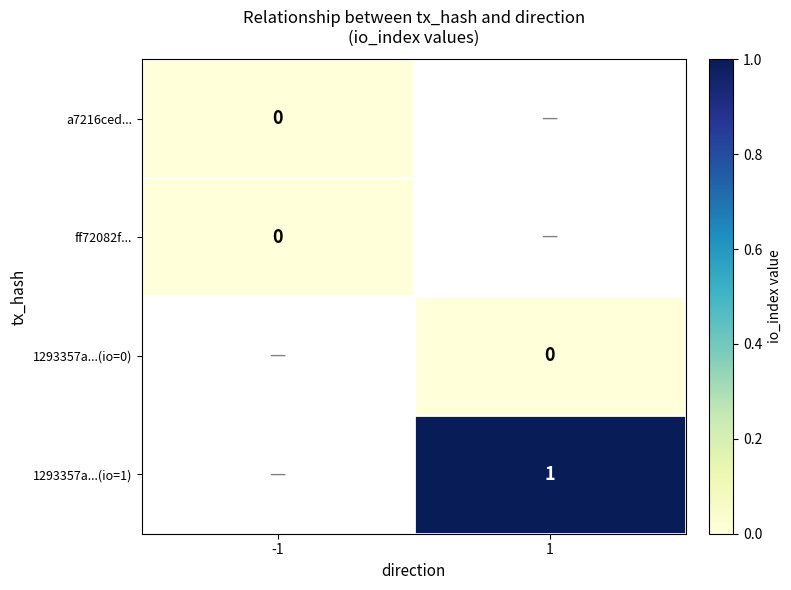

What is the greatest value displayed?

1.0